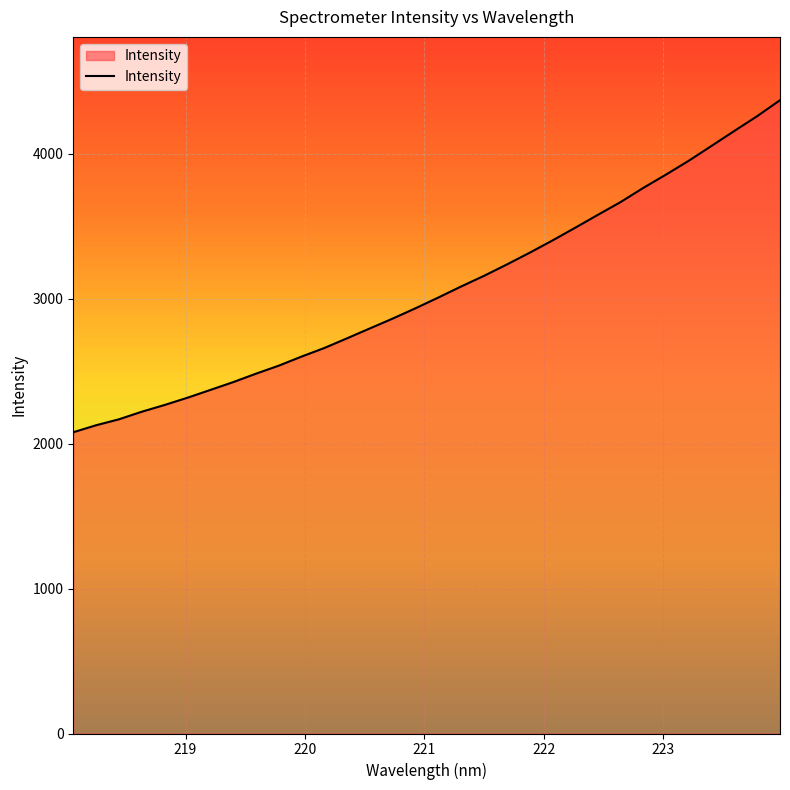

What is the difference between the maximum and minimum values?

2290.3